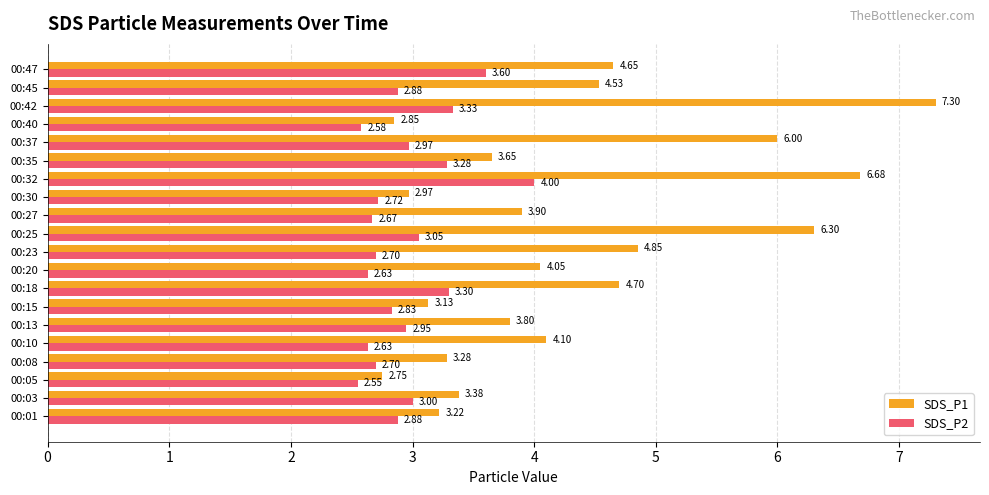

Which category has the lowest value across all series?

00:05